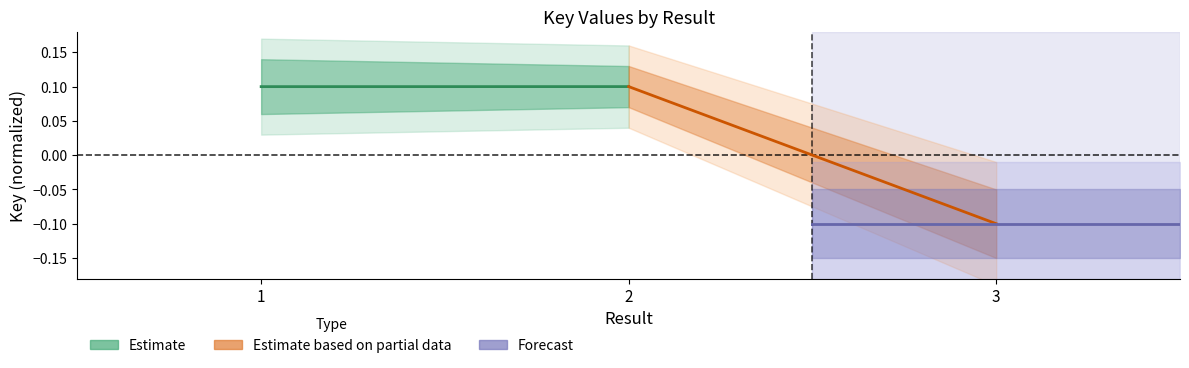

What is the minimum value for Estimate based on partial data?

-0.1